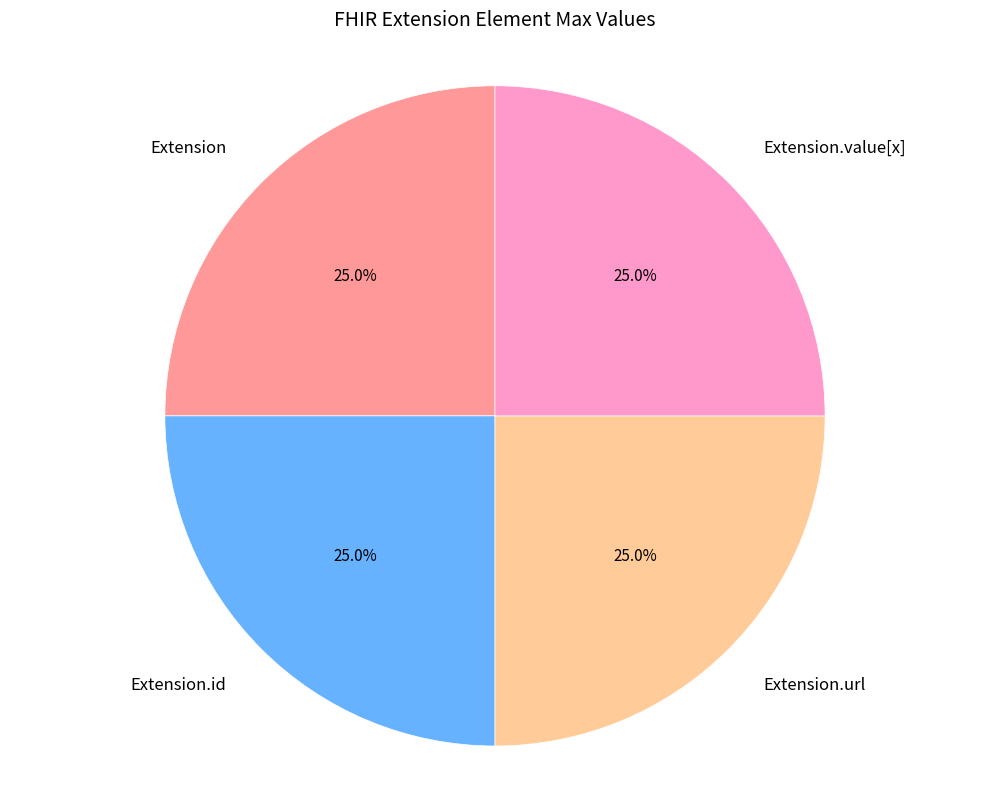

Is there any slice that represents more than half of the pie?

No